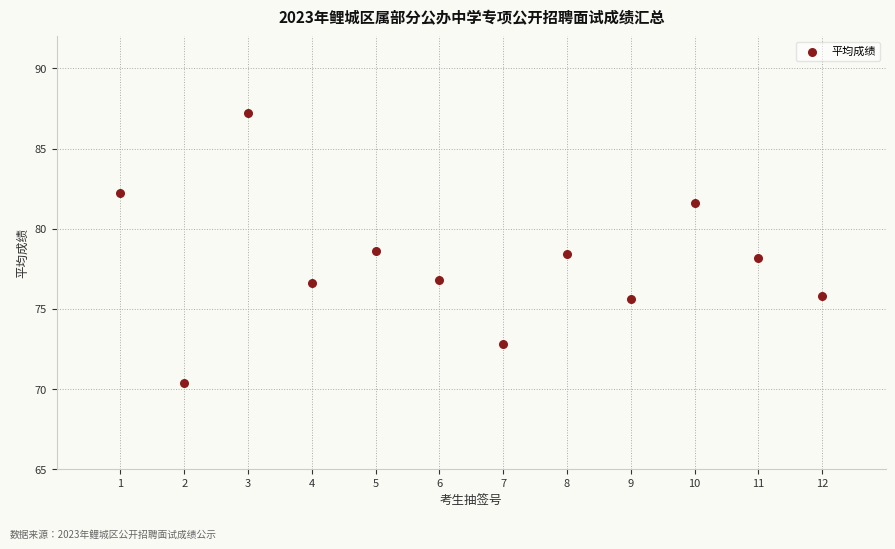

What is the range of Y values (max minus min)?

16.8